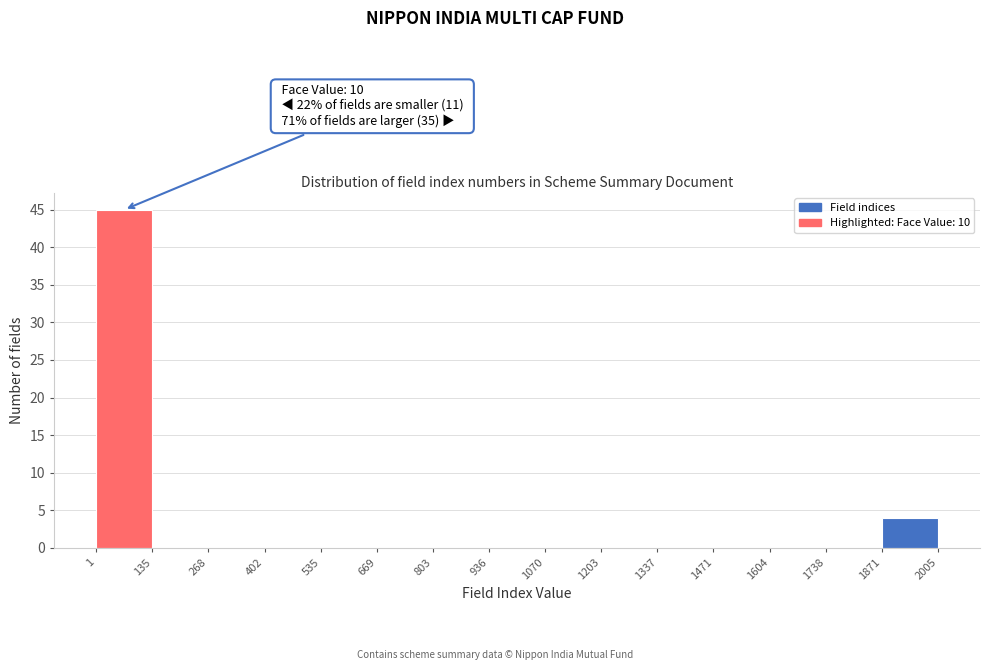

Over which range of the x-axis is the bar tallest?

1 to 135